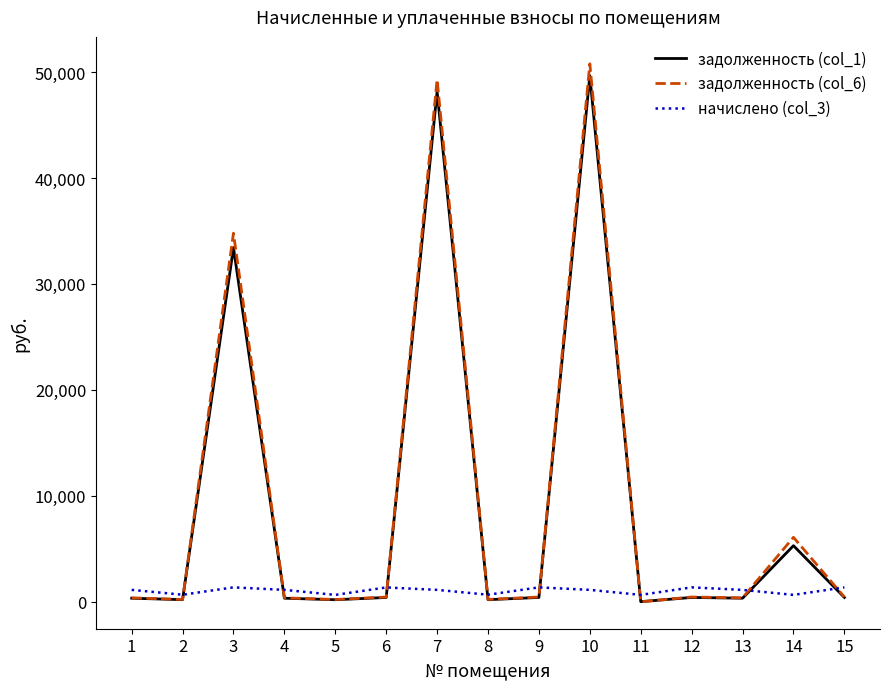

What is the maximum value shown in the chart?

50773.4